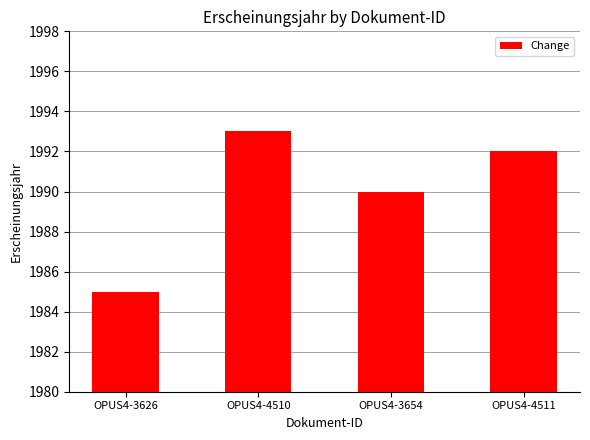

What is the difference between the maximum and minimum values?

8